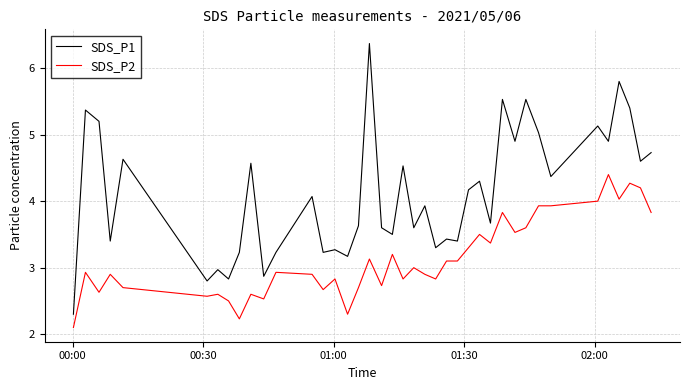

Rank the series by their maximum value, from highest to lowest.

SDS_P1, SDS_P2